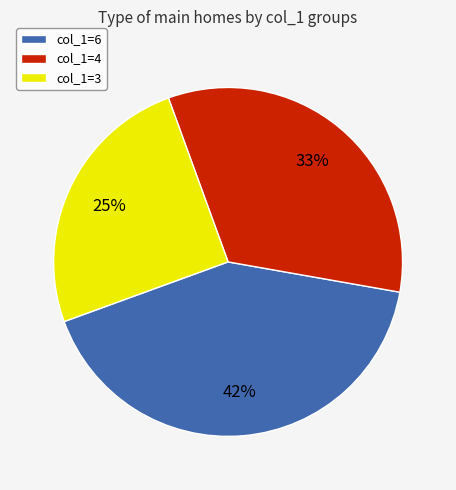

What is the largest slice in the pie chart?

col_1=6